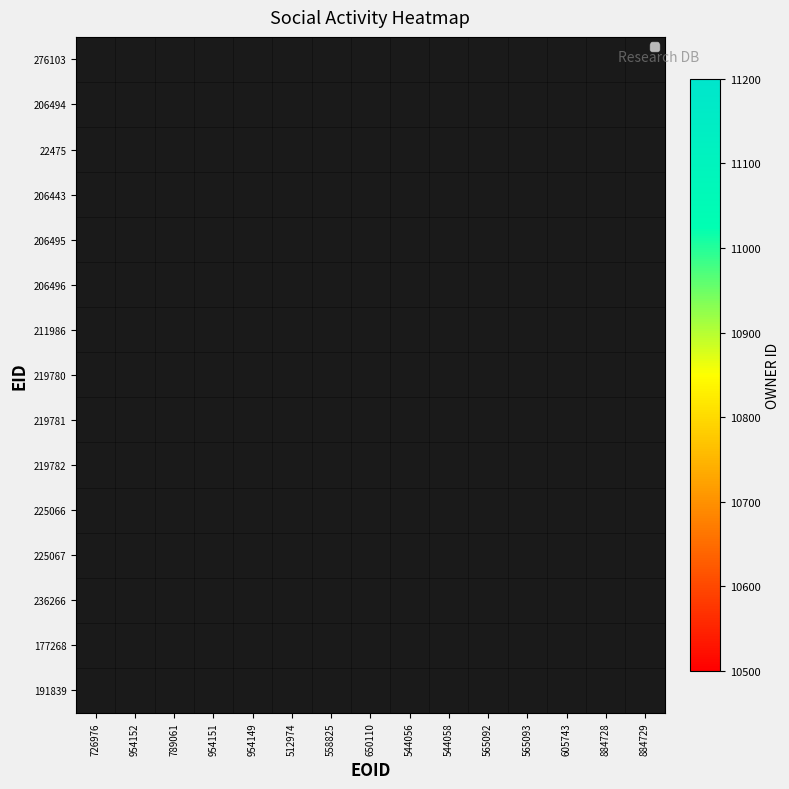

What is the minimum value shown in the chart?

10619.0